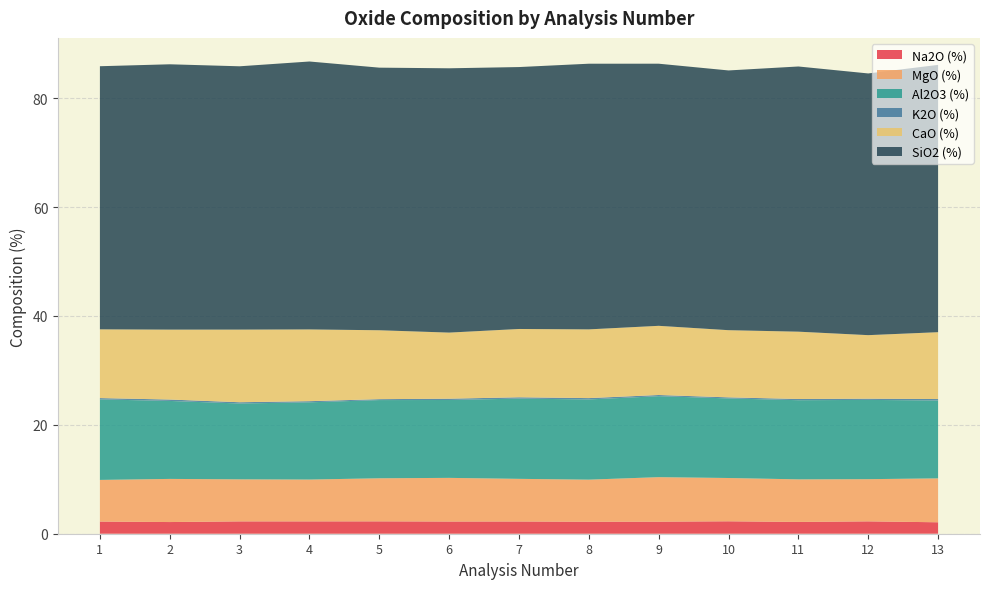

Reading right to left, transcribe all the data shown in this chart.

Na2O (%): 13=2.1	12=2.3	11=2.2	10=2.3	9=2.2	8=2.2	7=2.2	6=2.2	5=2.3	4=2.3	3=2.3	2=2.1	1=2.2
MgO (%): 13=8.1	12=7.8	11=7.8	10=8.0	9=8.2	8=7.7	7=7.8	6=8.0	5=7.9	4=7.7	3=7.7	2=7.9	1=7.6
Al2O3 (%): 13=14.3	12=14.6	11=14.5	10=14.6	9=14.9	8=14.7	7=14.7	6=14.3	5=14.4	4=14.2	3=13.9	2=14.3	1=14.8
K2O (%): 13=0.3	12=0.2	11=0.2	10=0.2	9=0.2	8=0.2	7=0.2	6=0.2	5=0.2	4=0.2	3=0.2	2=0.3	1=0.2
CaO (%): 13=12.3	12=11.7	11=12.4	10=12.3	9=12.7	8=12.6	7=12.5	6=12.1	5=12.7	4=13.2	3=13.3	2=12.8	1=12.6
SiO2 (%): 13=49.1	12=48.1	11=48.7	10=47.7	9=48.2	8=48.8	7=48.1	6=48.6	5=48.2	4=49.2	3=48.4	2=48.7	1=48.3